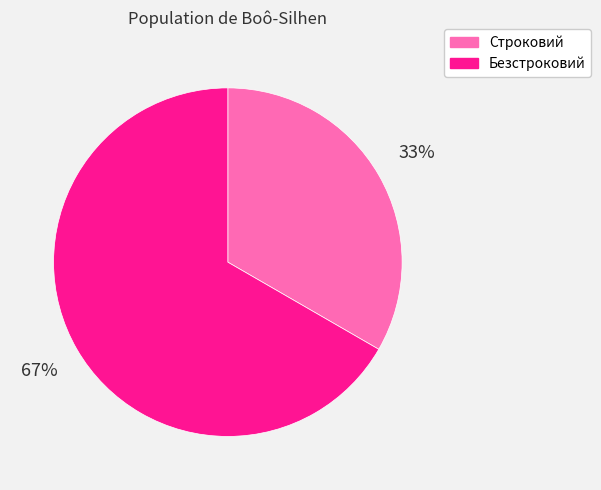

Which has a higher value, Строковий or Безстроковий?

Безстроковий